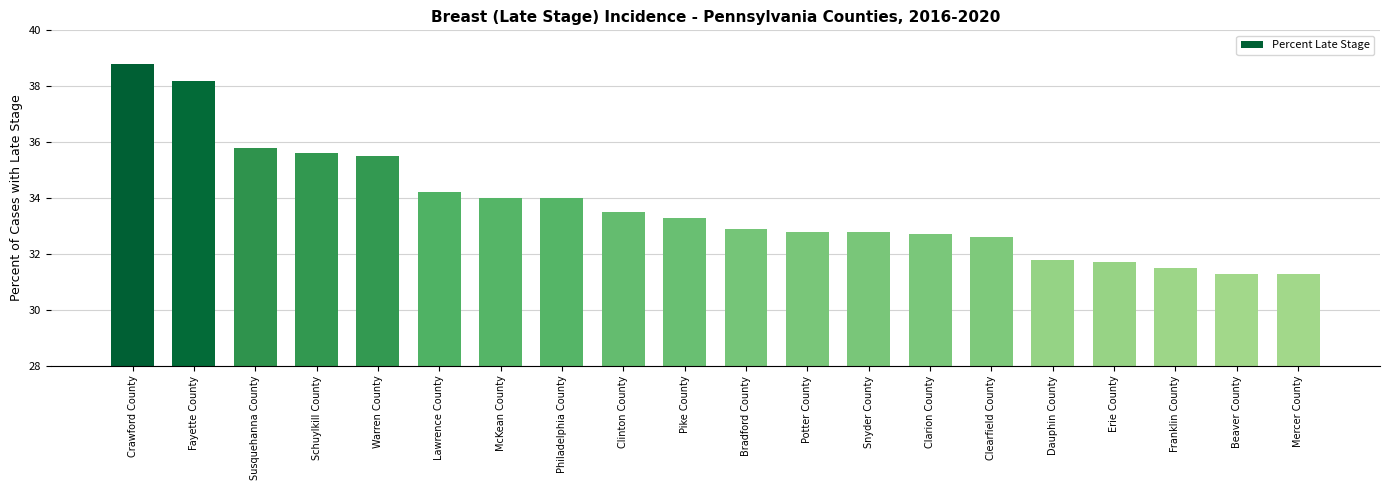

Reading right to left, list all the values displayed in this chart.

31.3	31.3	31.5	31.7	31.8	32.6	32.7	32.8	32.8	32.9	33.3	33.5	34.0	34.0	34.2	35.5	35.6	35.8	38.2	38.8